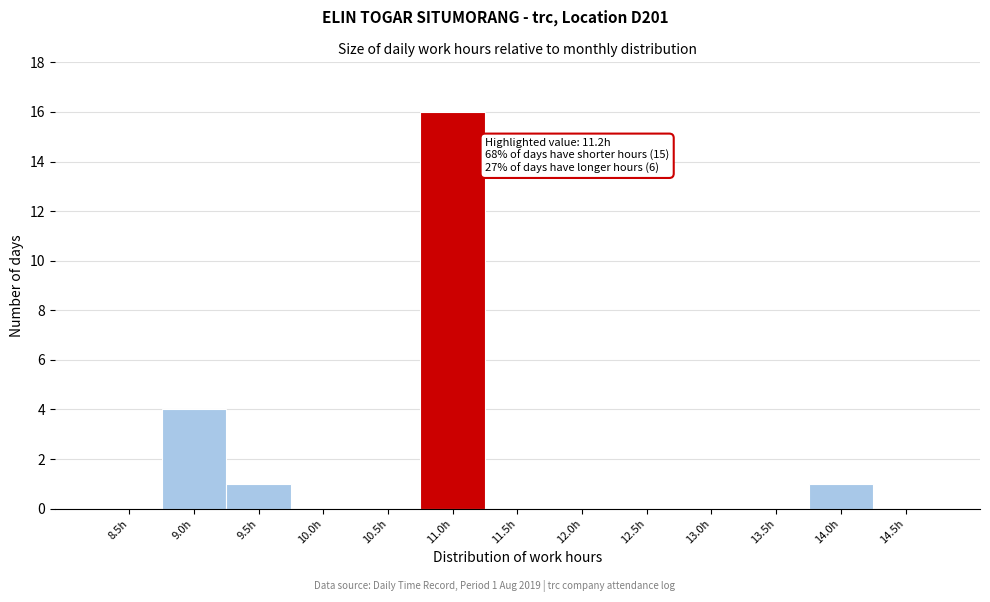

Reading right to left, extract all data points from this chart.

14.5h=0	14.0h=1	13.5h=0	13.0h=0	12.5h=0	12.0h=0	11.5h=0	11.0h=16	10.5h=0	10.0h=0	9.5h=1	9.0h=4	8.5h=0